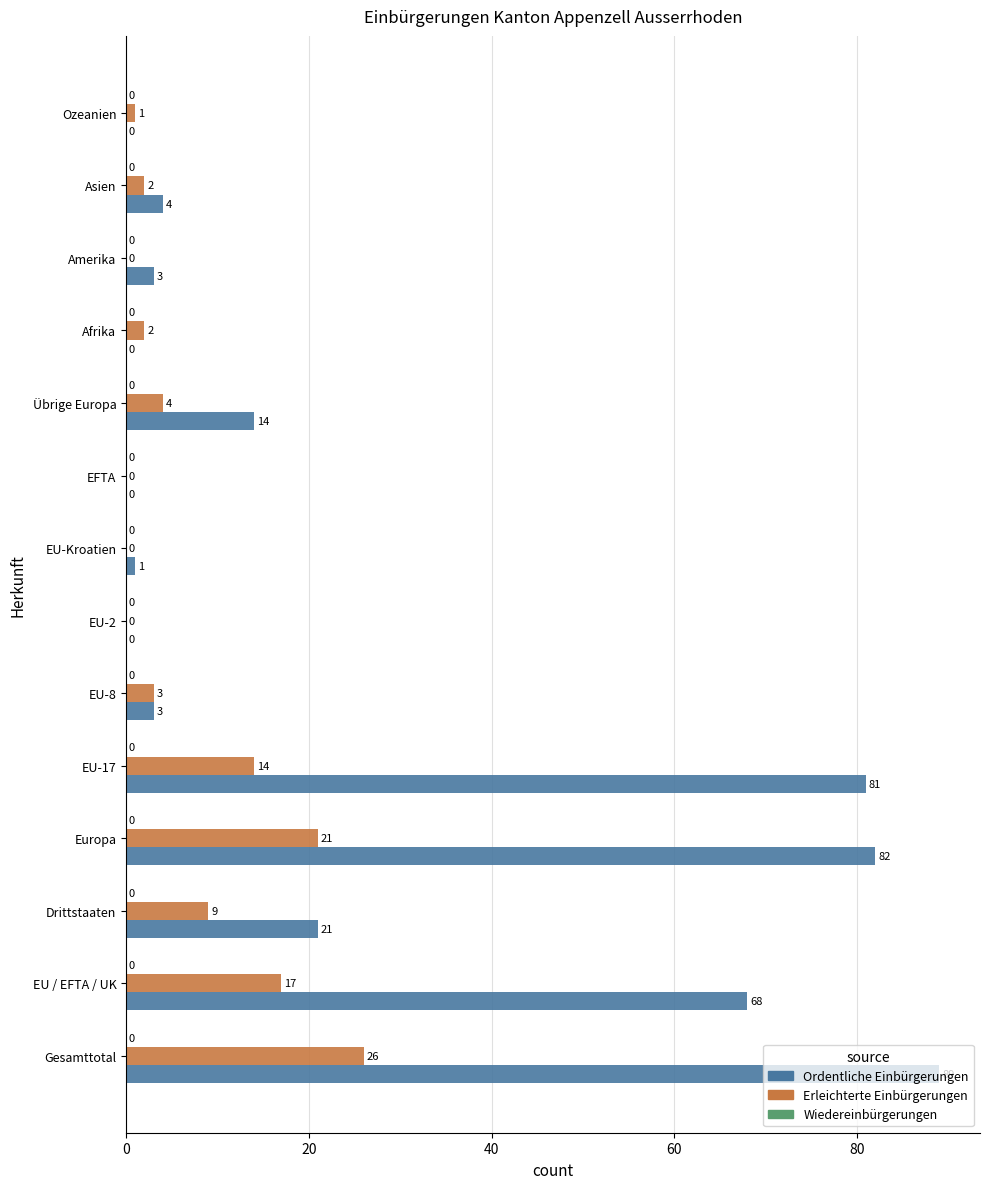

Between EU / EFTA / UK and Amerika, which series saw the biggest shift?

Ordentliche Einbürgerungen